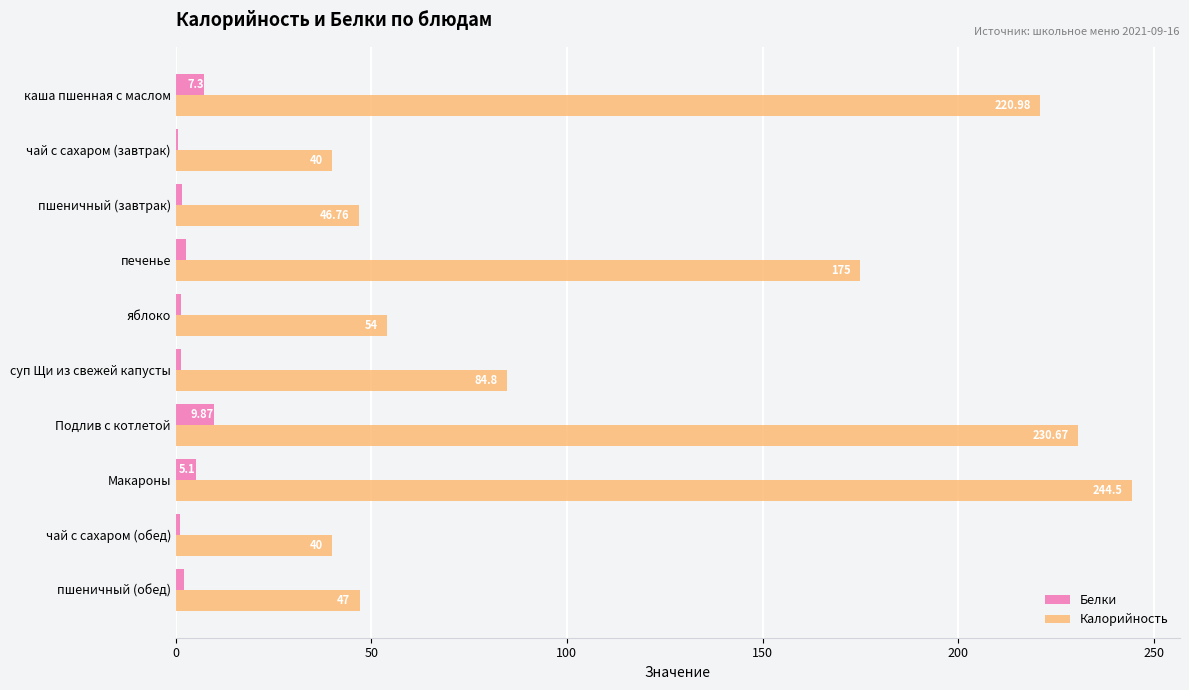

Is the value of Белки at Макароны greater than the value of Калорийность at печенье?

No